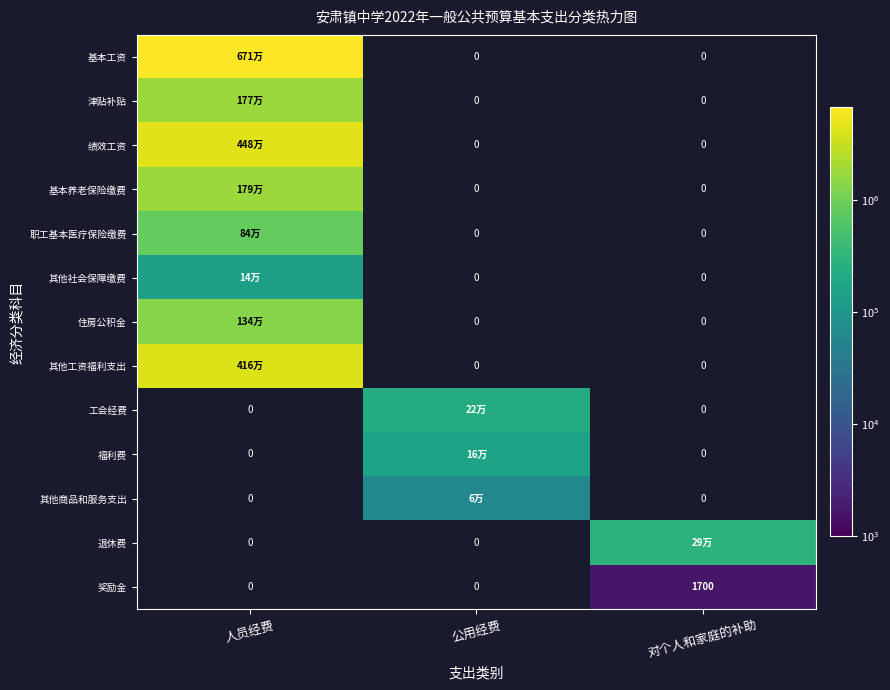

Which series has the widest spread of values?

基本工资